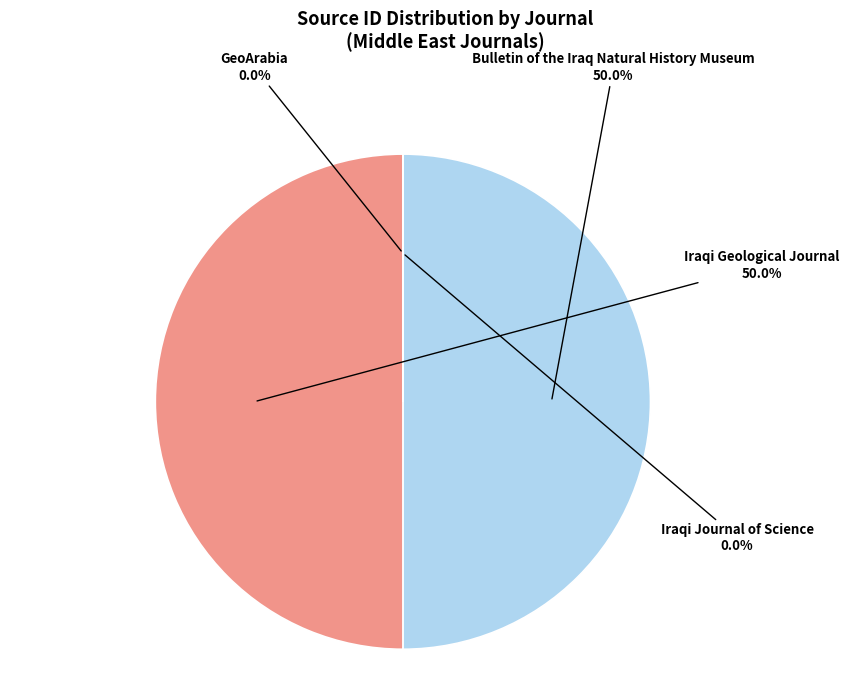

What is the majority slice?

Iraqi Geological Journal